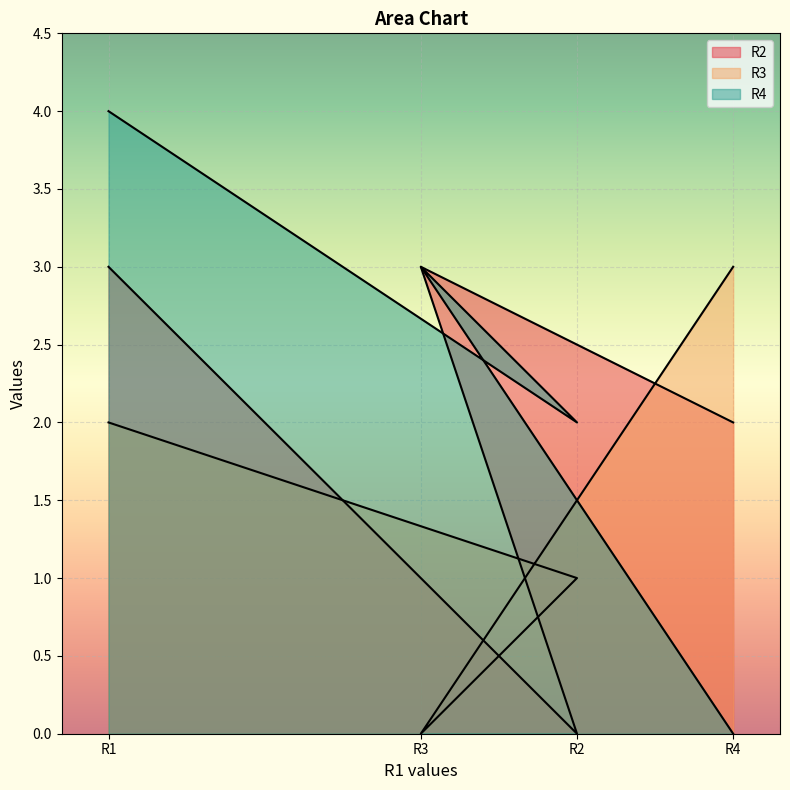

How many lines are shown in the chart?

3